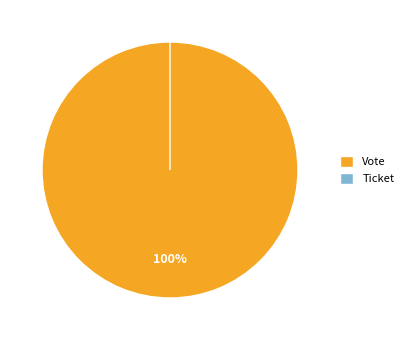

Rank the categories by value from lowest to highest.

Ticket, Vote